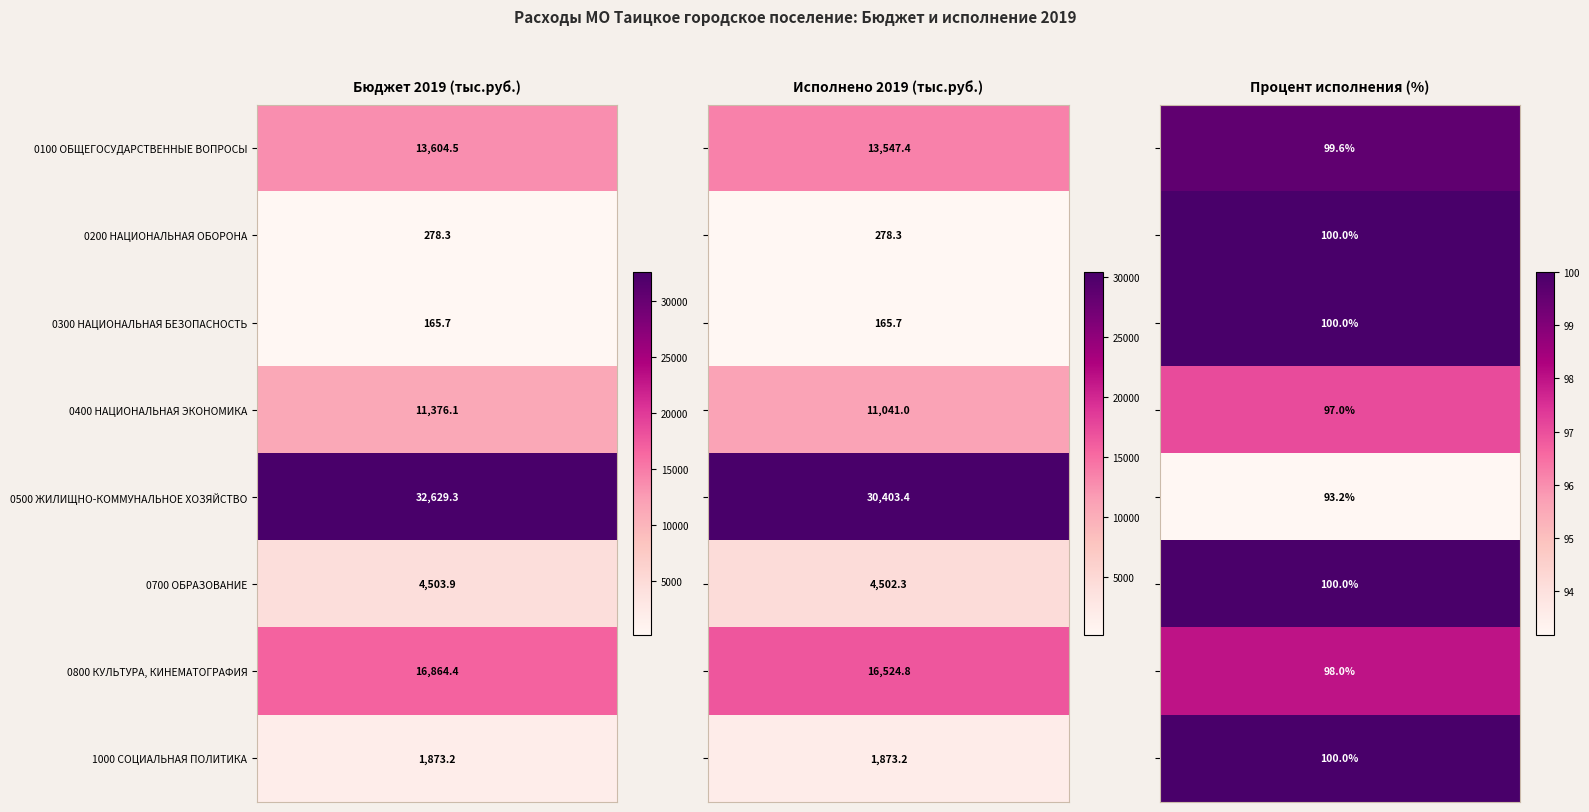

Which series changed the most between 0 and 2?

0500 ЖИЛИЩНО-КОММУНАЛЬНОЕ ХОЗЯЙСТВО